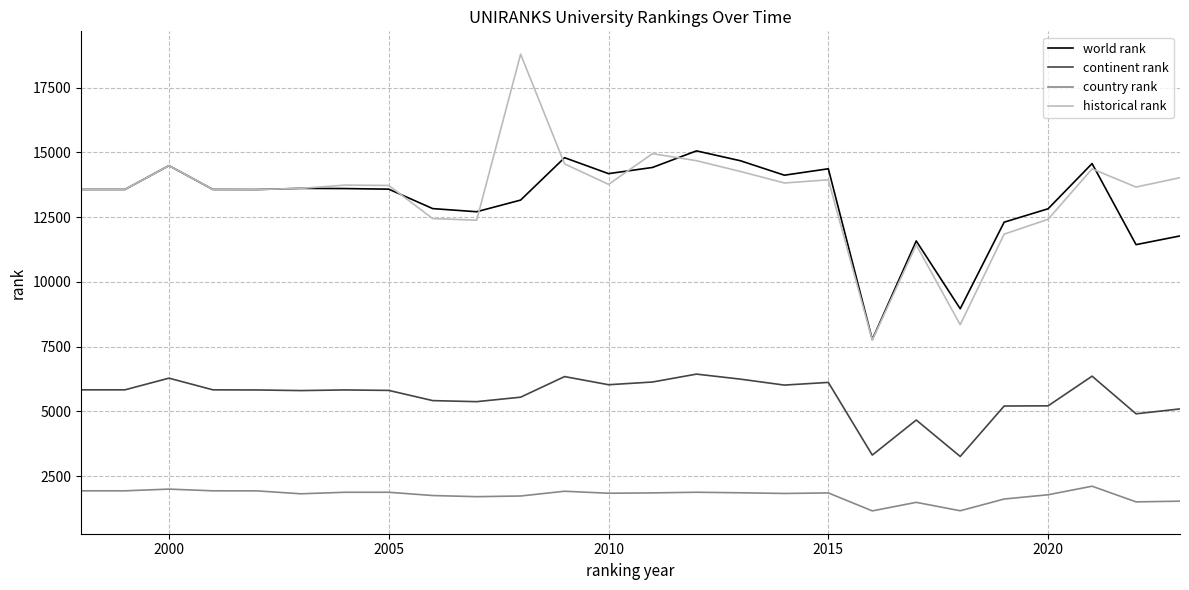

True or false: continent rank and country rank cross at least once.

False